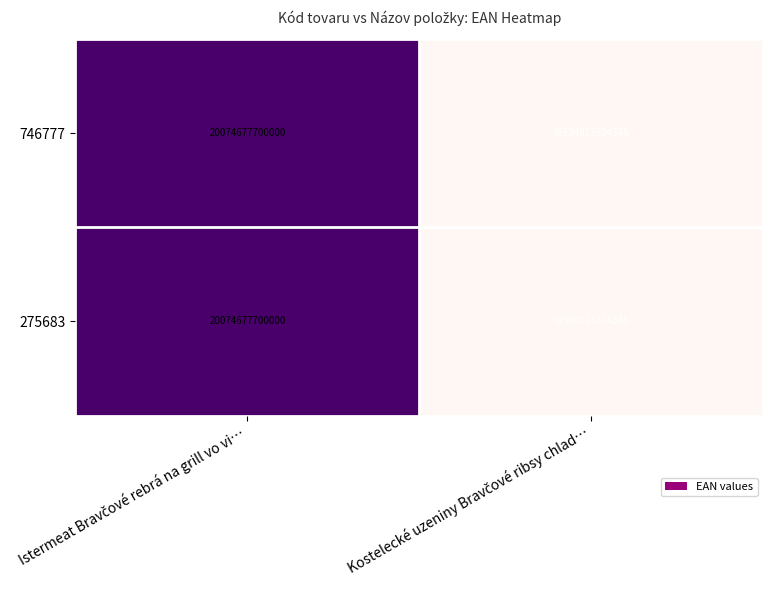

What is the difference between the maximum and minimum values in the 275683 series?

78519335624345